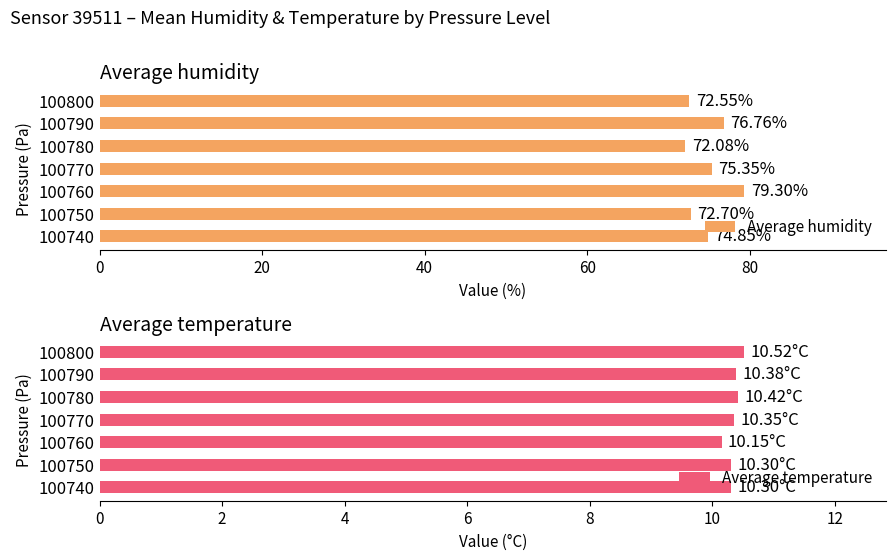

Reading left to right, transcribe all the data shown in this chart.

Average humidity: 74.8	72.7	79.3	75.3	72.1	76.8	72.5
Average temperature: 10.3	10.3	10.2	10.3	10.4	10.4	10.5